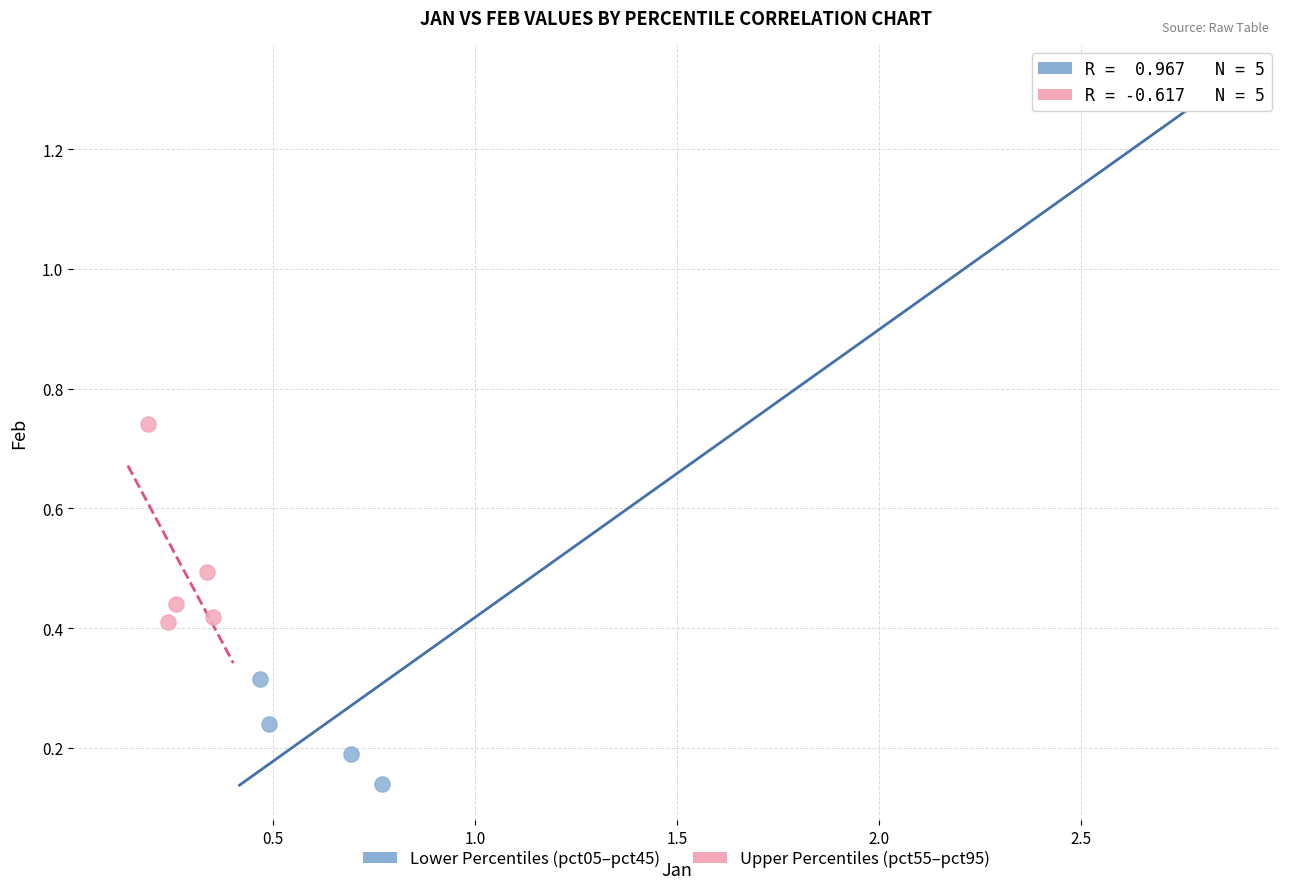

Which series has the widest spread of Y values?

Lower Percentiles (pct05–pct45)